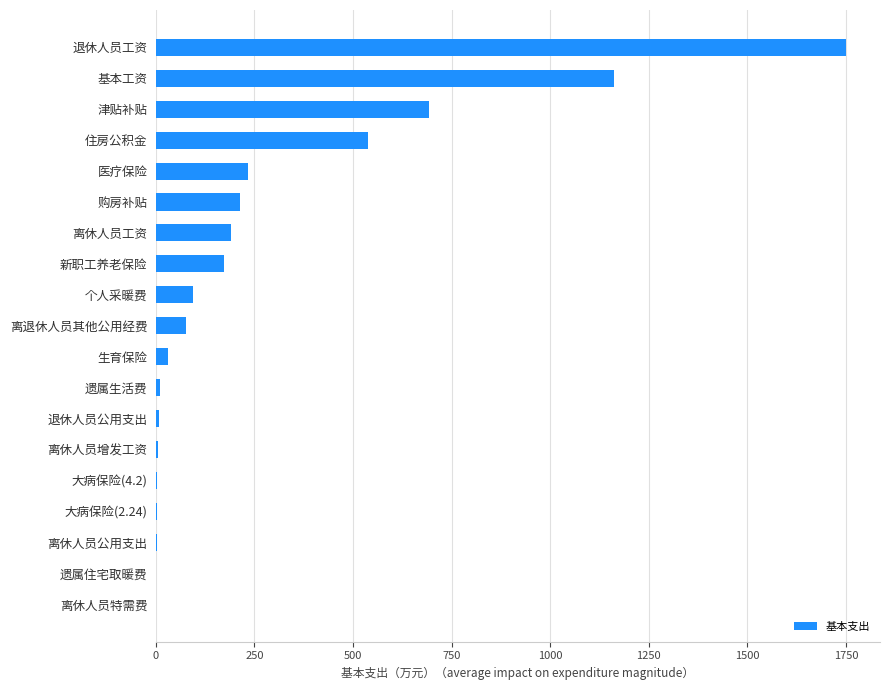

What is the approximate value at 基本工资?

1162.5